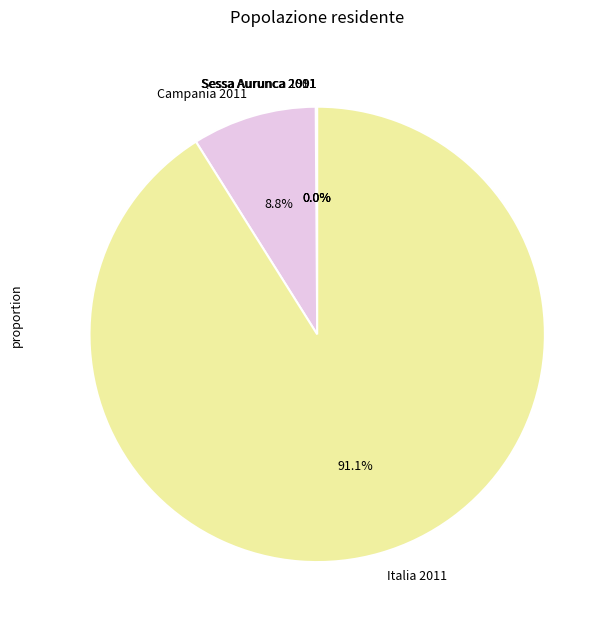

What is the largest slice in the pie chart?

Italia 2011